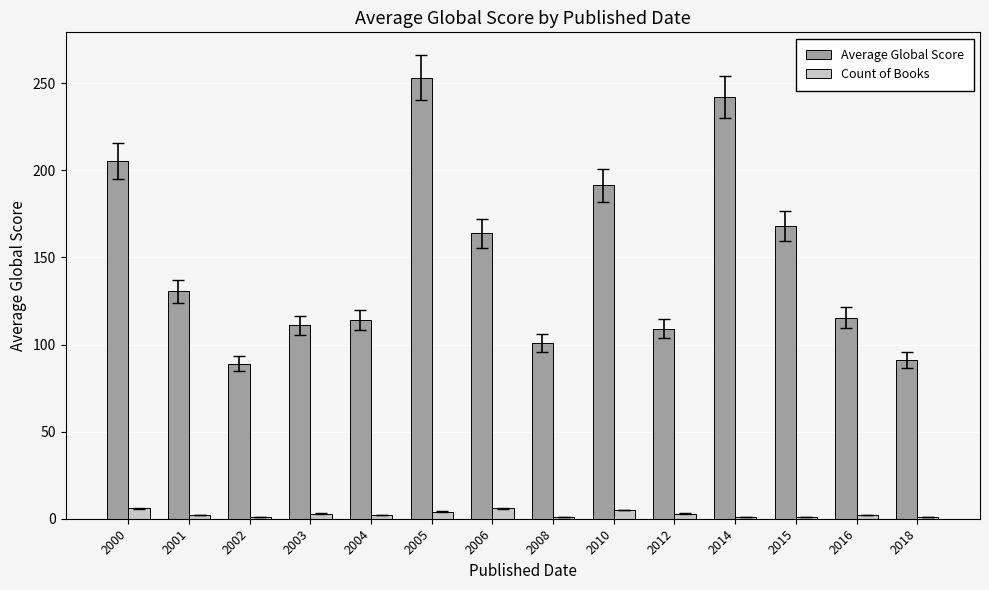

What is the highest value of the Count of Books series?

6.0